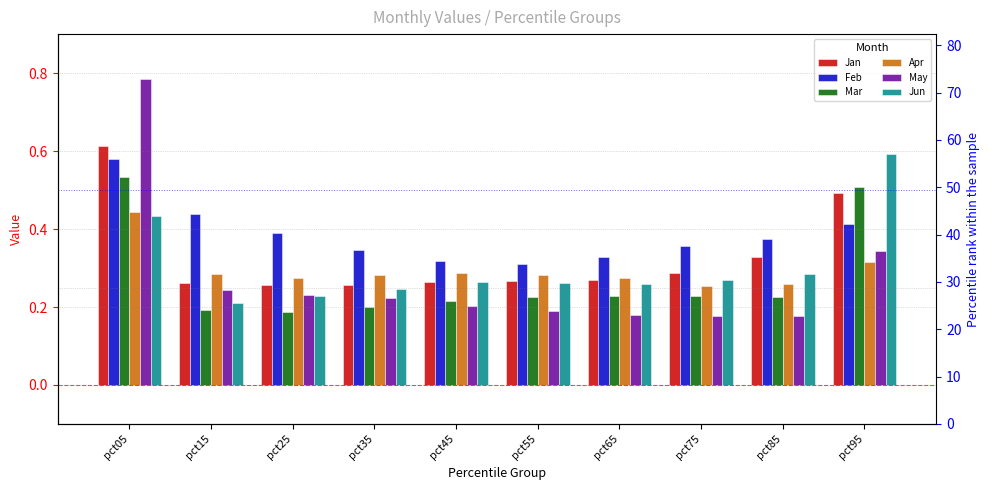

Which series has the largest total across all categories?

Feb